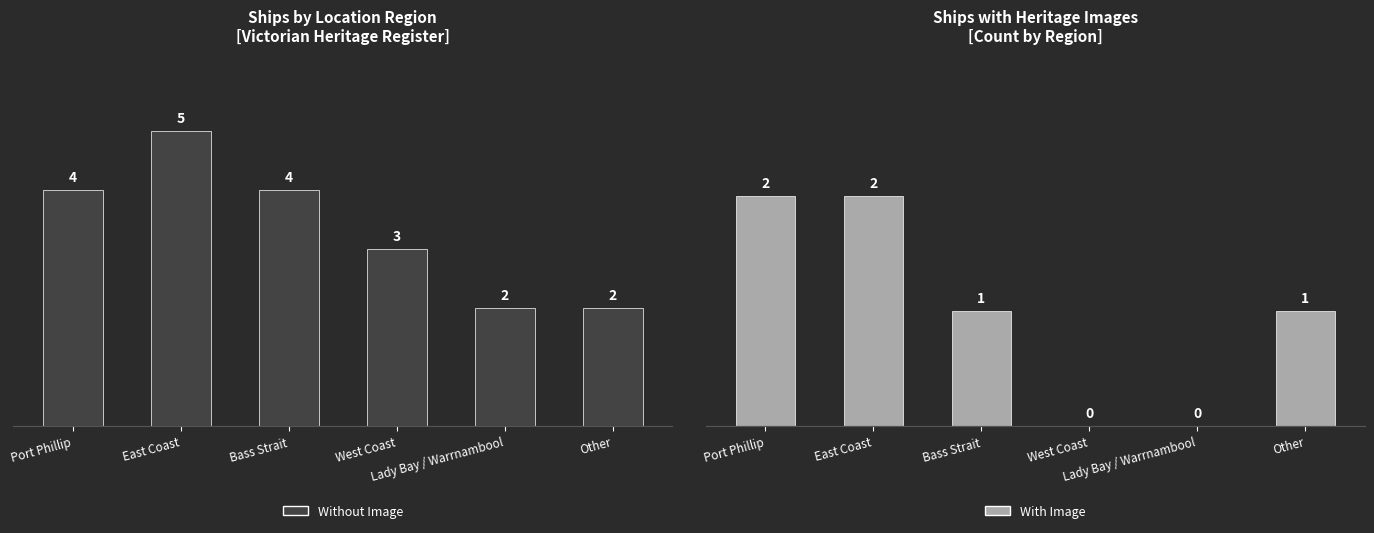

What is the sum of all With Image values?

6